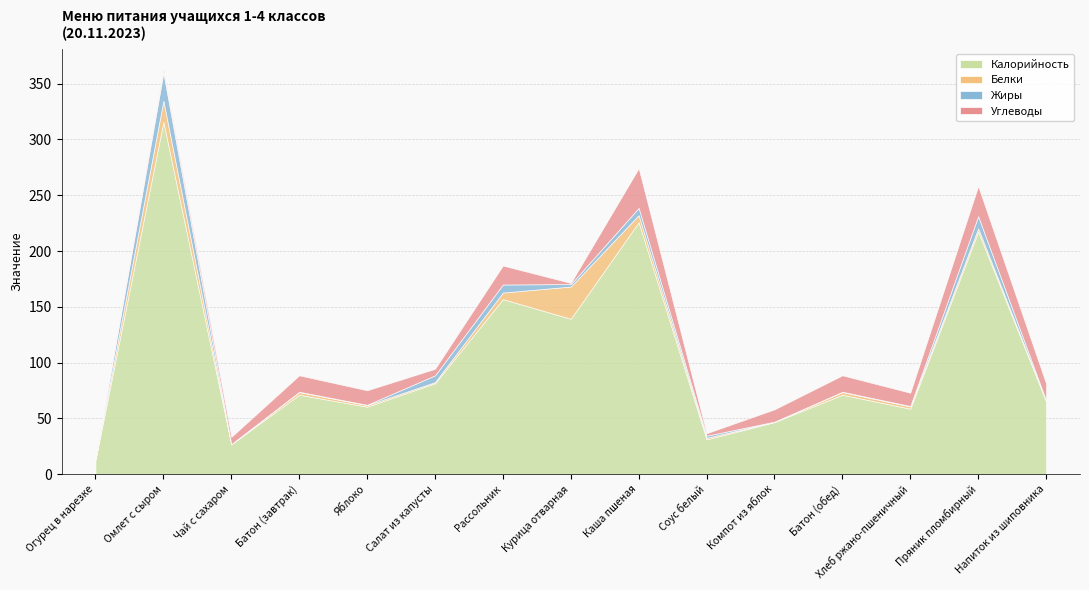

At which label is Углеводы closest to 18?

Рассольник